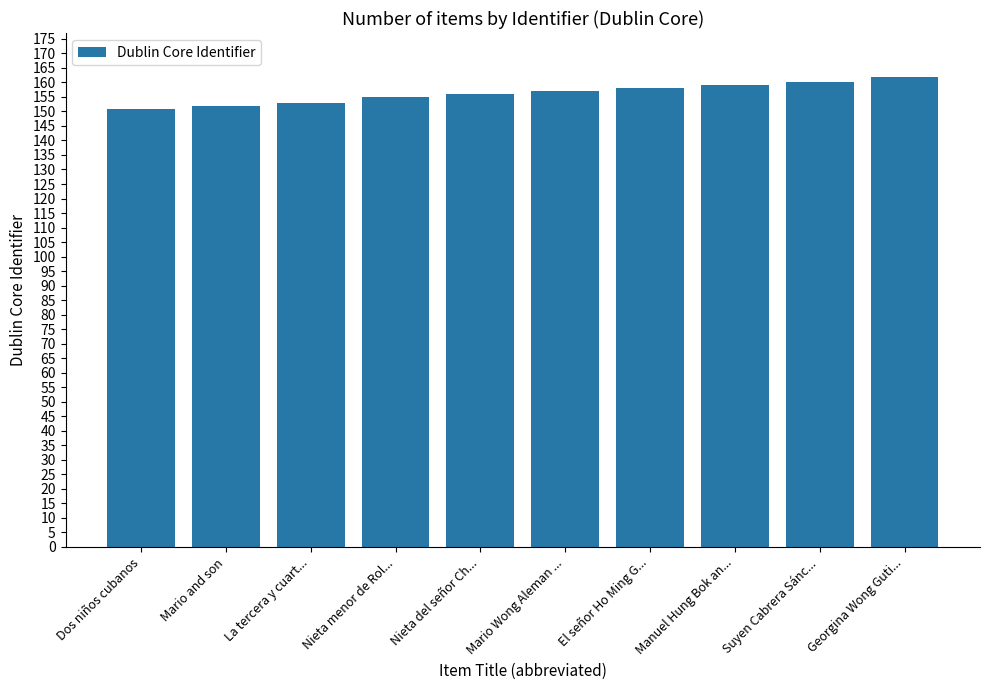

What is the label of the 4th bar from the left?

Nieta menor de Rol...